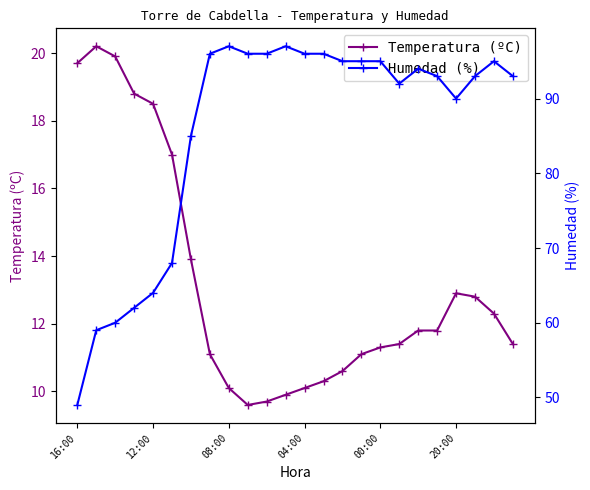

True or false: Humedad (%) and Temperatura (ºC) intersect in this chart.

False